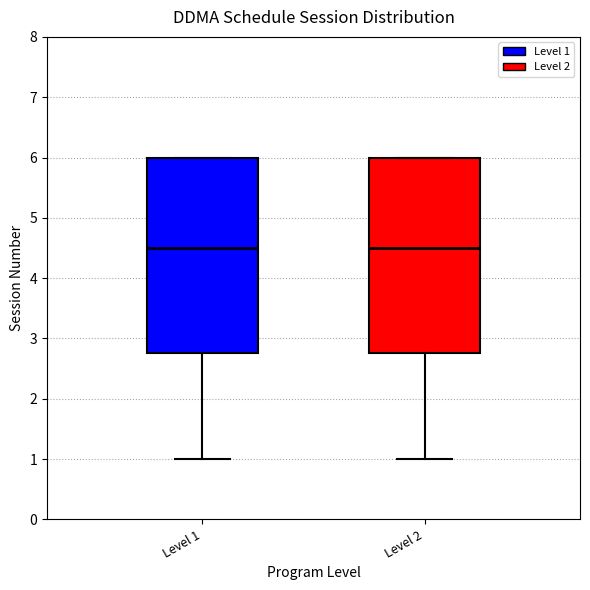

Where does the median line of the box for Level 1 sit on the y-axis? The values are not printed on the chart, so give them approximately, as read against the axis.

4.5